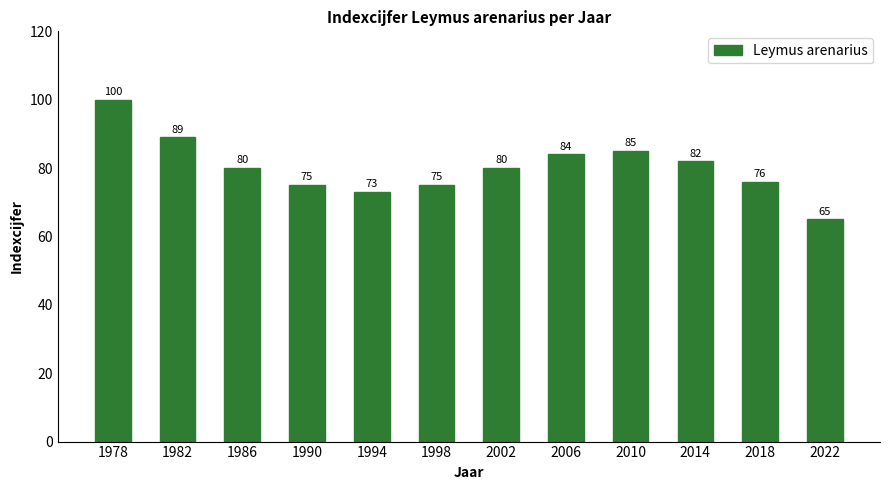

What is the difference between the maximum and minimum values?

35